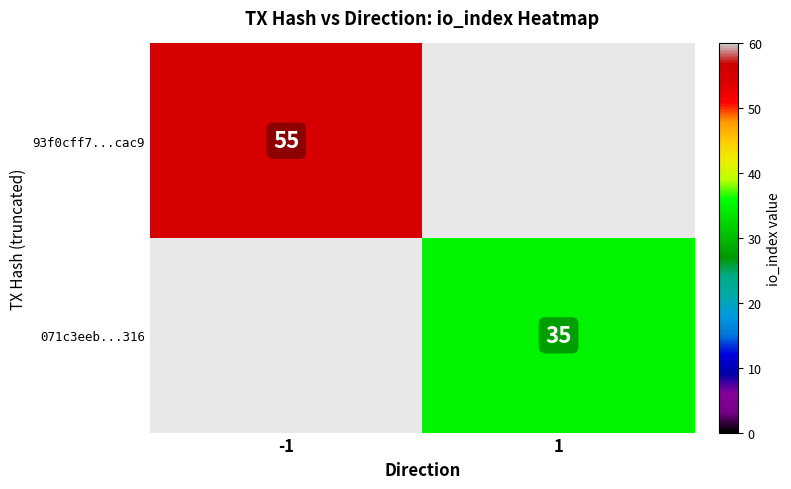

The 071c3eeb...316 series shows 59 at 1. True or false?

False